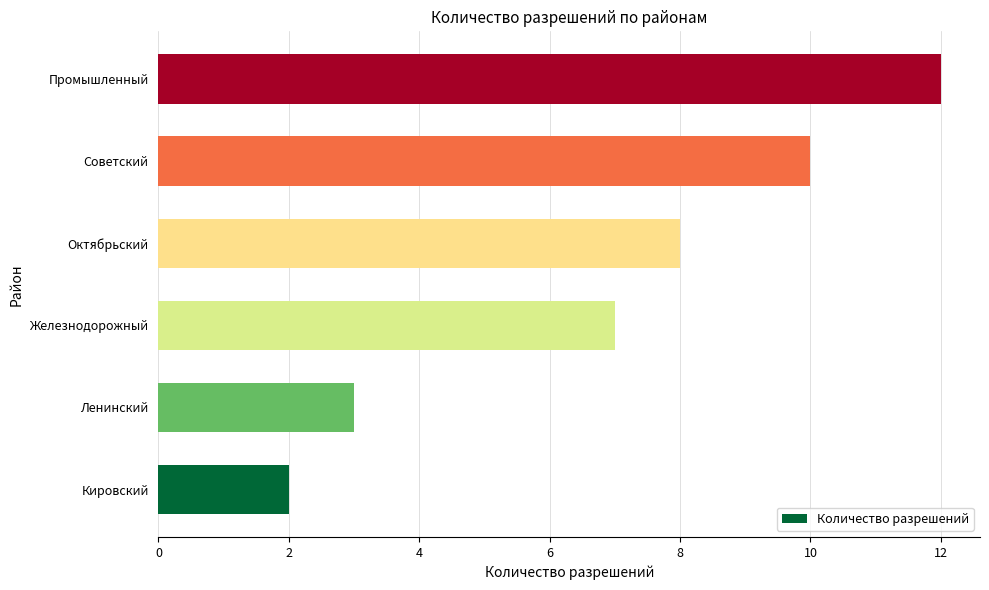

What is the minimum value shown in the chart?

2